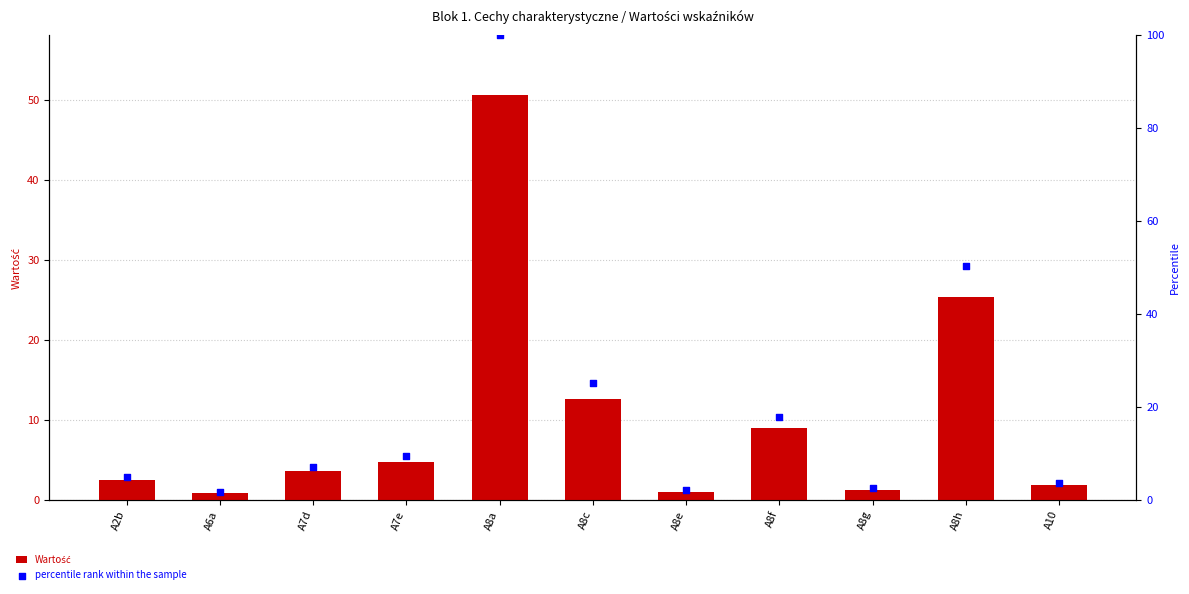

What are all the series names shown in the legend?

Wartość, percentile rank within the sample